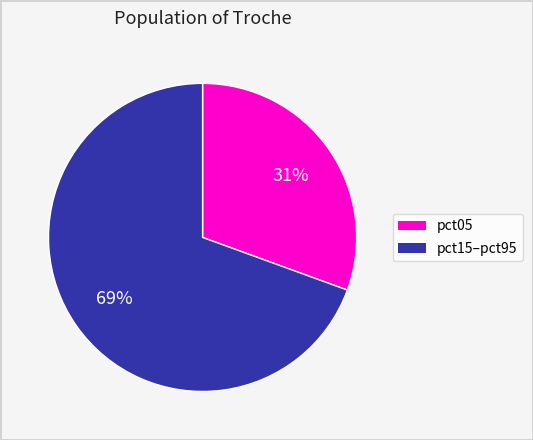

To the nearest percent, what is the average slice percentage?

50%